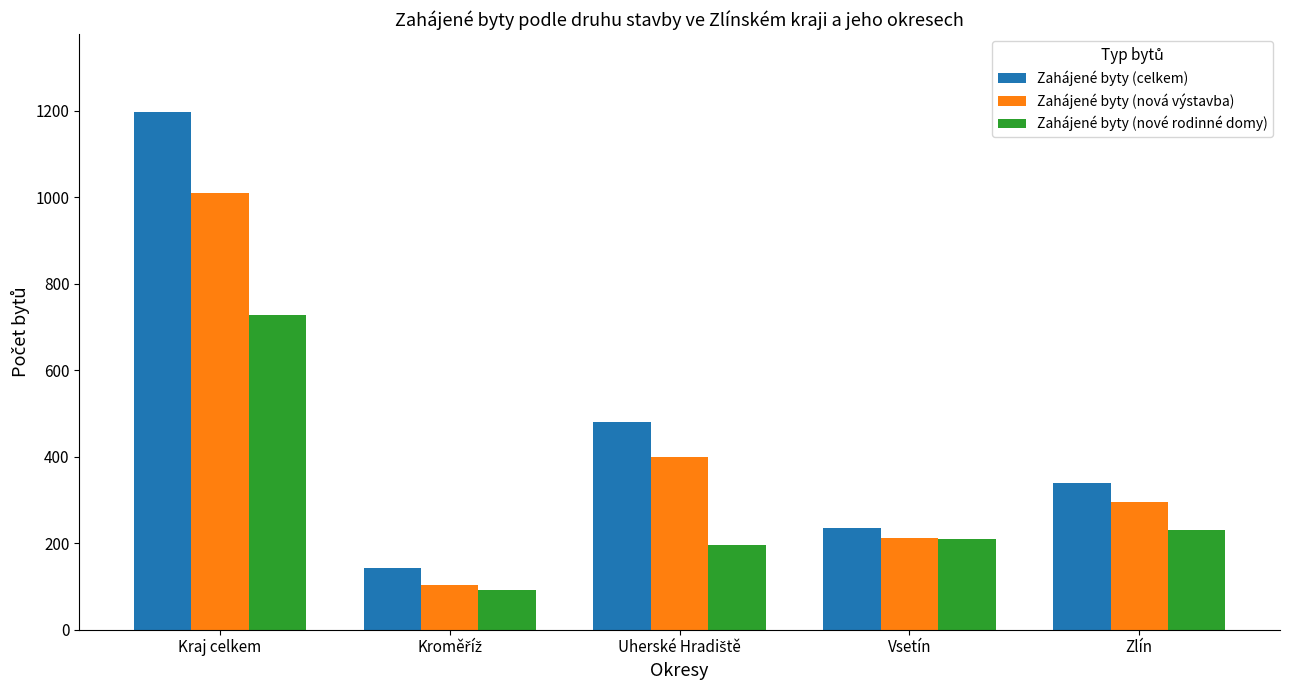

Reading right to left, extract all data points from this chart.

Zahájené byty (celkem): 339	235	480	143	1197
Zahájené byty (nová výstavba): 295	211	400	104	1010
Zahájené byty (nové rodinné domy): 231	209	197	91	728